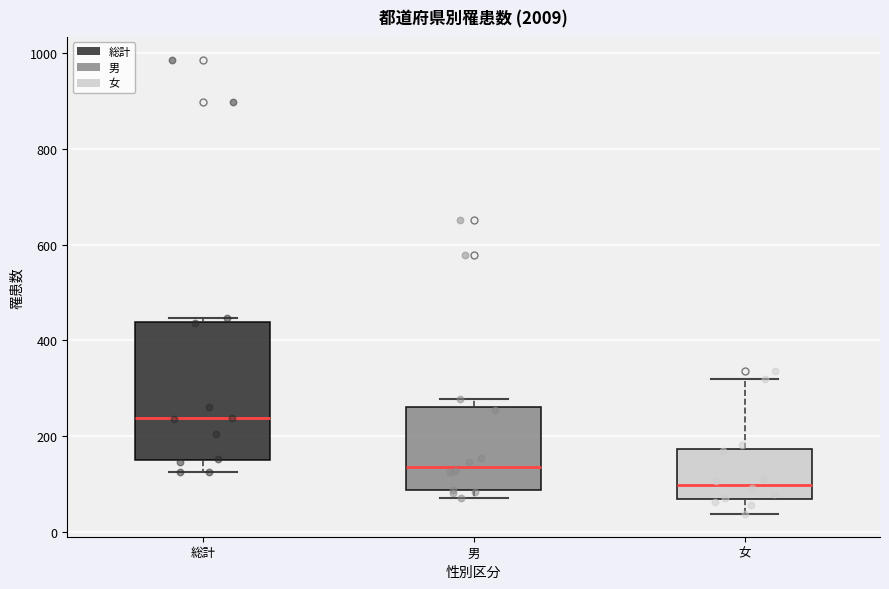

Which box has the highest median line?

総計